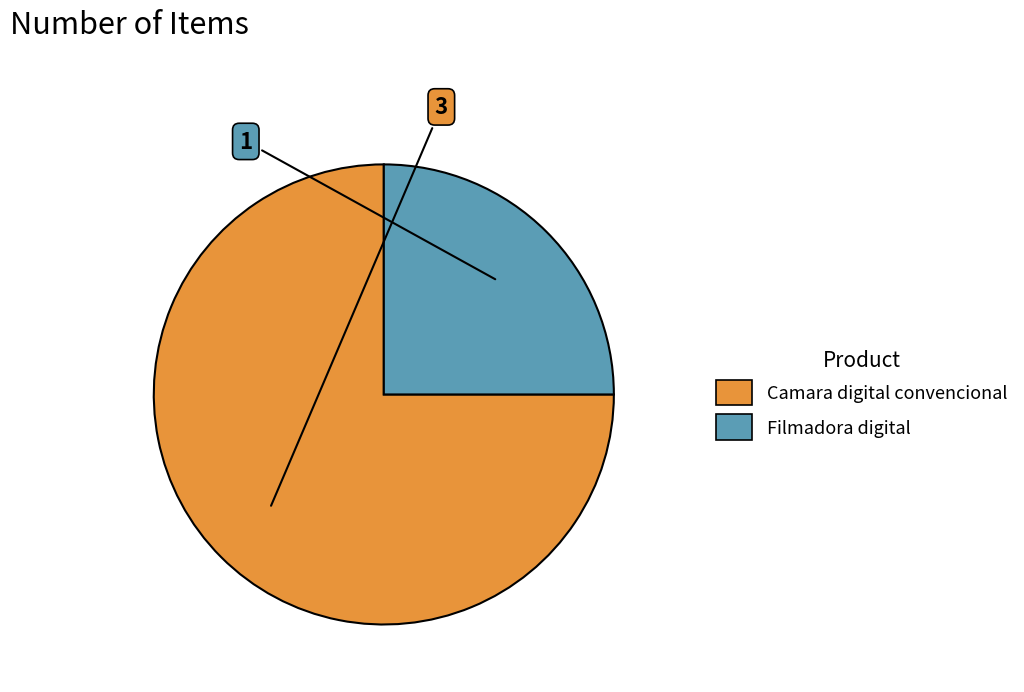

How many segments does this pie chart have?

2